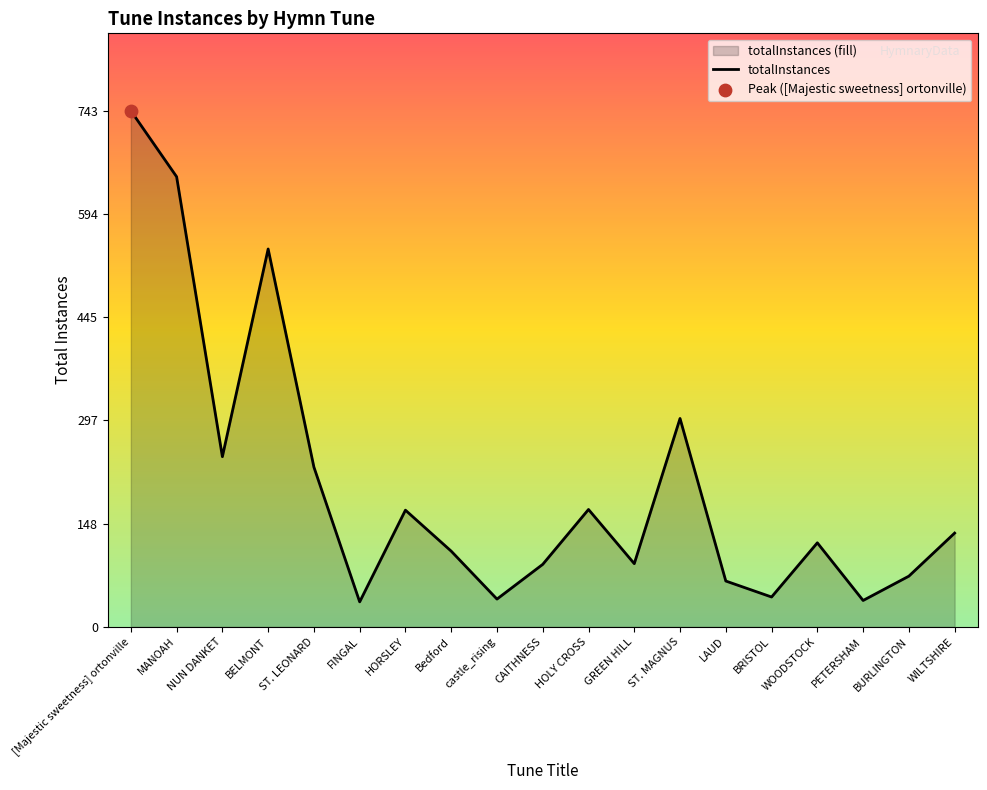

What is the ratio of the value at GREEN HILL to the value at HORSLEY?

0.5